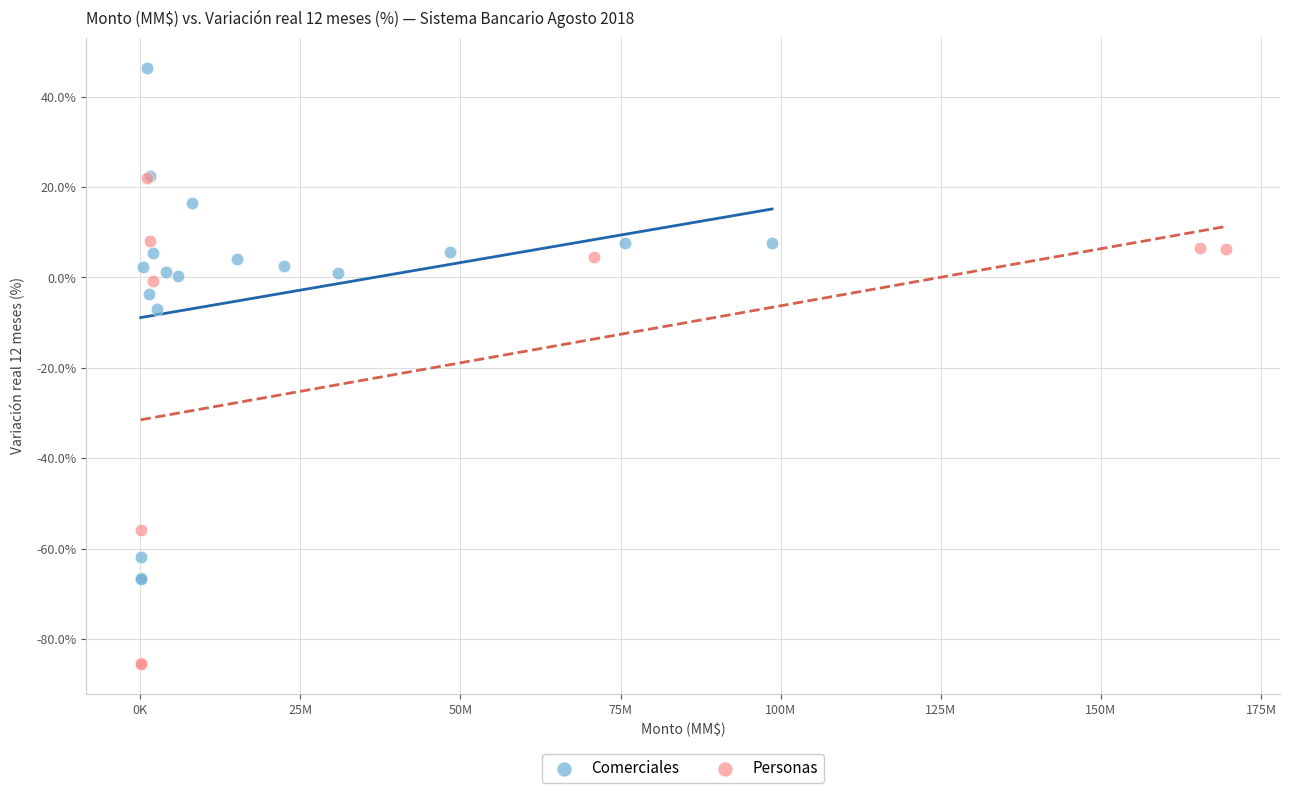

Which series contains the highest Y value?

Comerciales